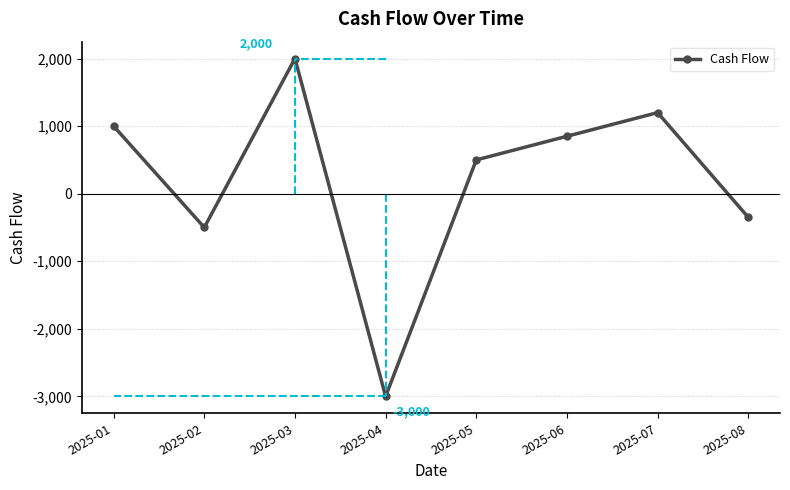

What is the change in value from 2025-01 to 2025-03?

+1000